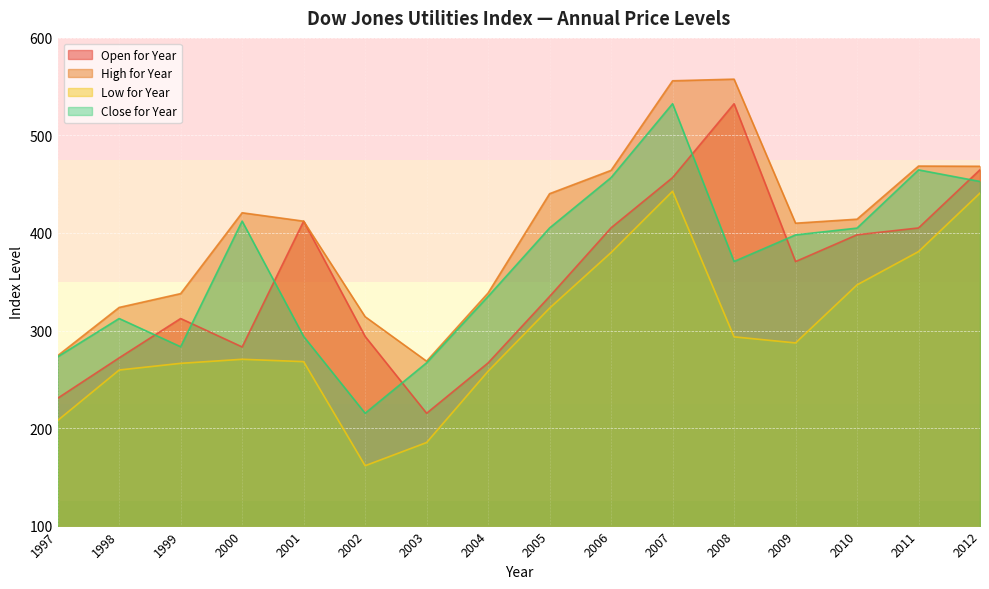

True or false: Open for Year has a value of 293.9 at 2002.

True